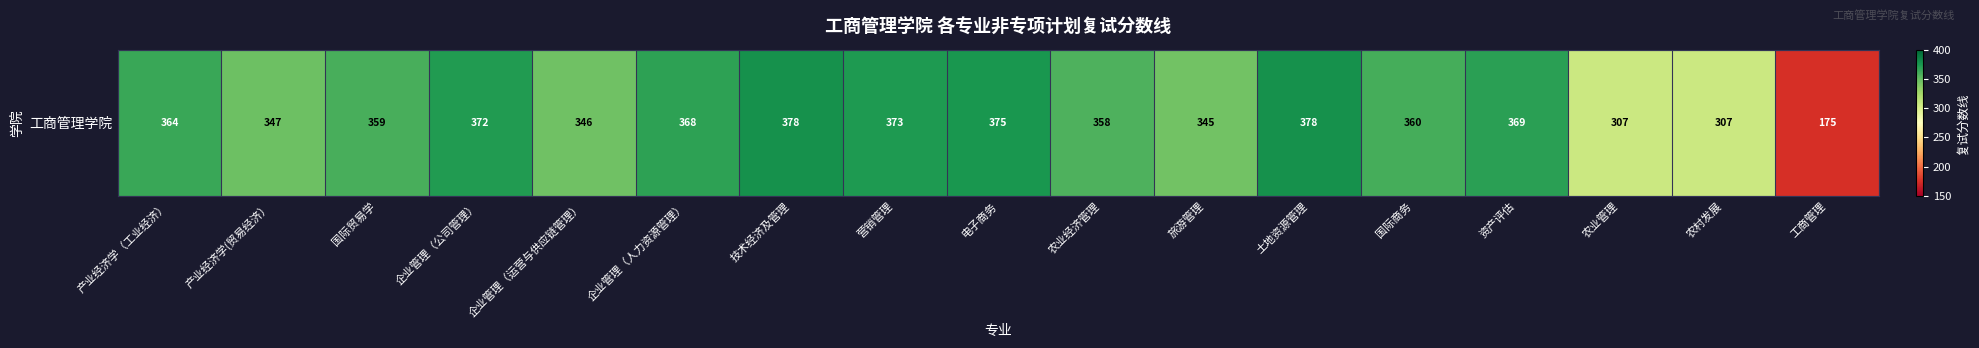

What is the change in value from 电子商务 to 农业经济管理?

-17